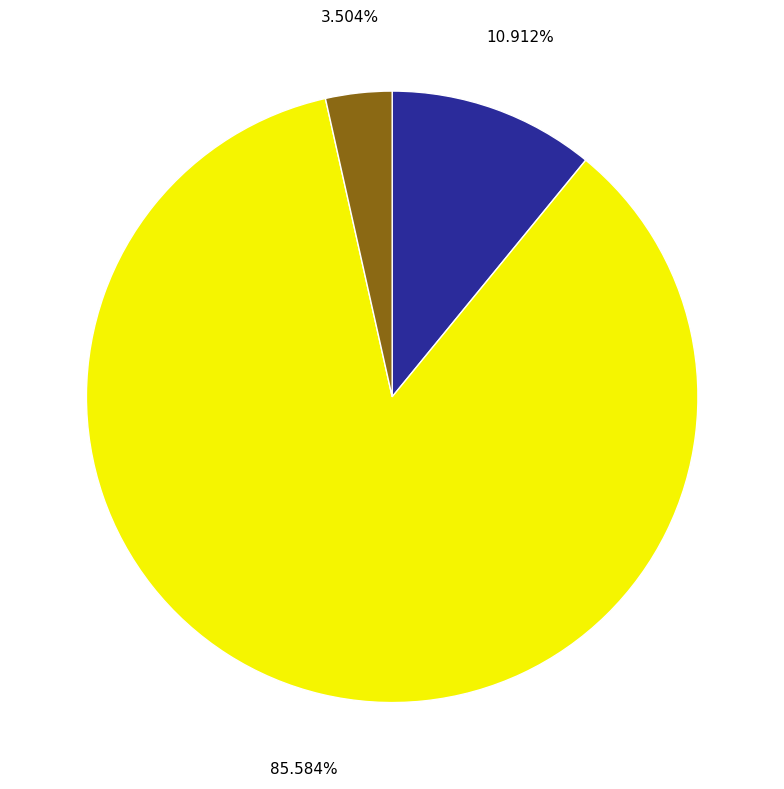

How many segments does this pie chart have?

3